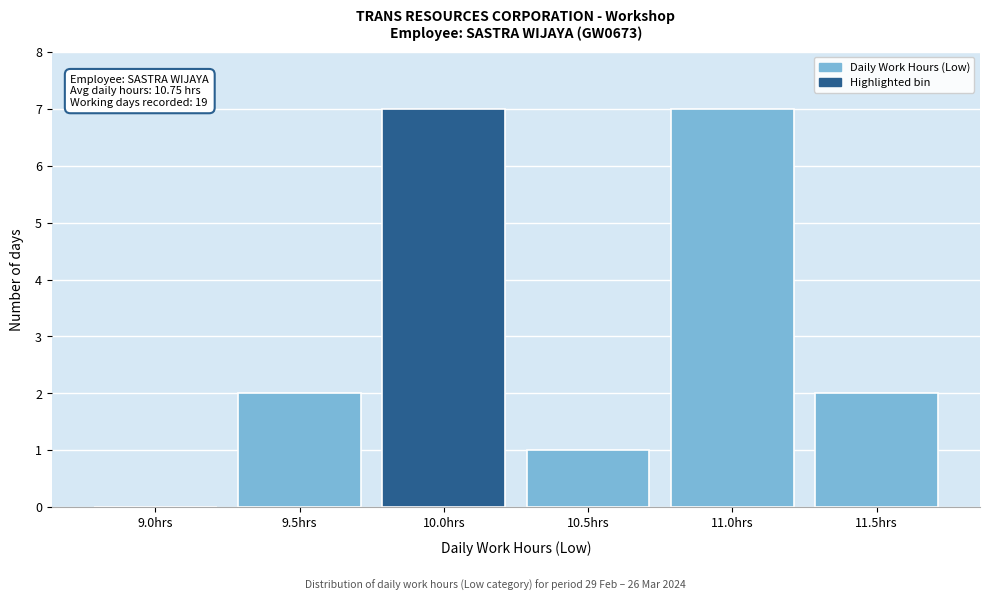

Reading left to right, list all the values displayed in this chart.

9.0hrs=0	9.5hrs=2	10.0hrs=7	10.5hrs=1	11.0hrs=7	11.5hrs=2